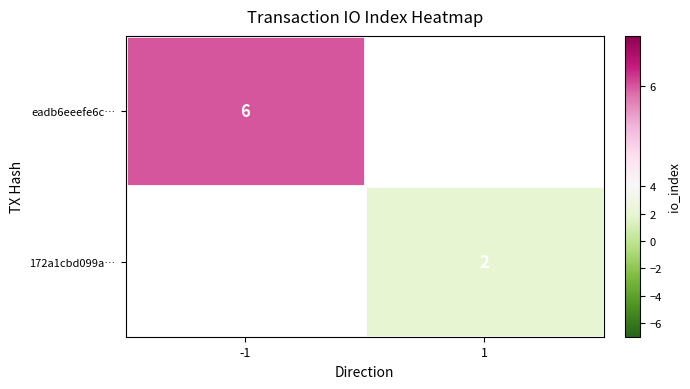

The value of eadb6eeefe6c… at -1 is 6. True or false?

True